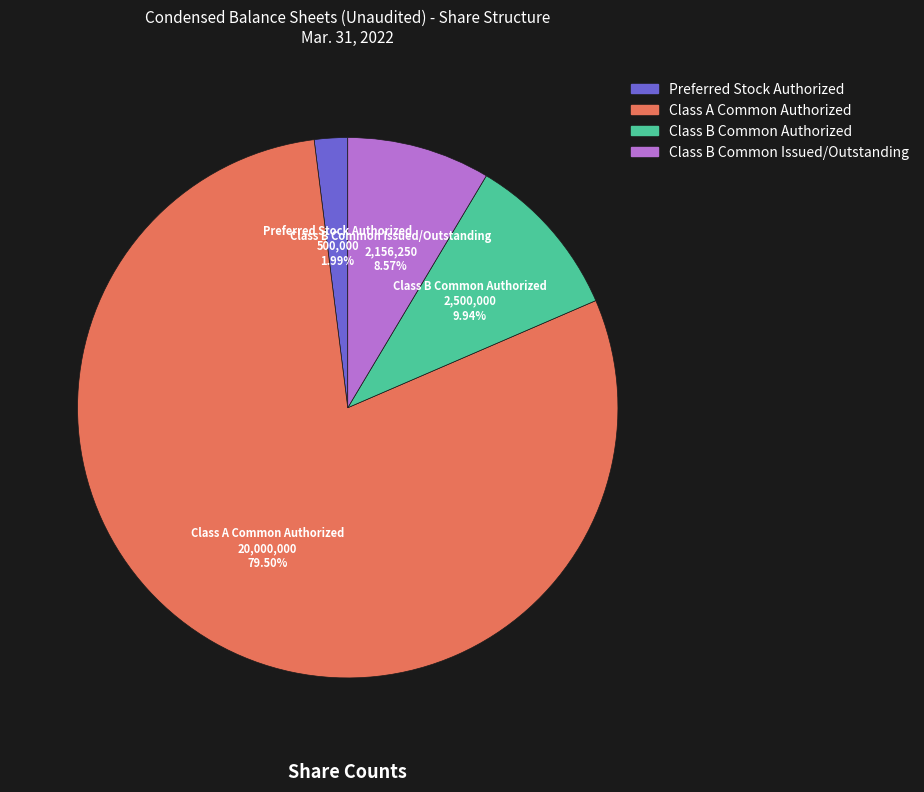

Is there any slice that represents more than half of the pie?

Yes